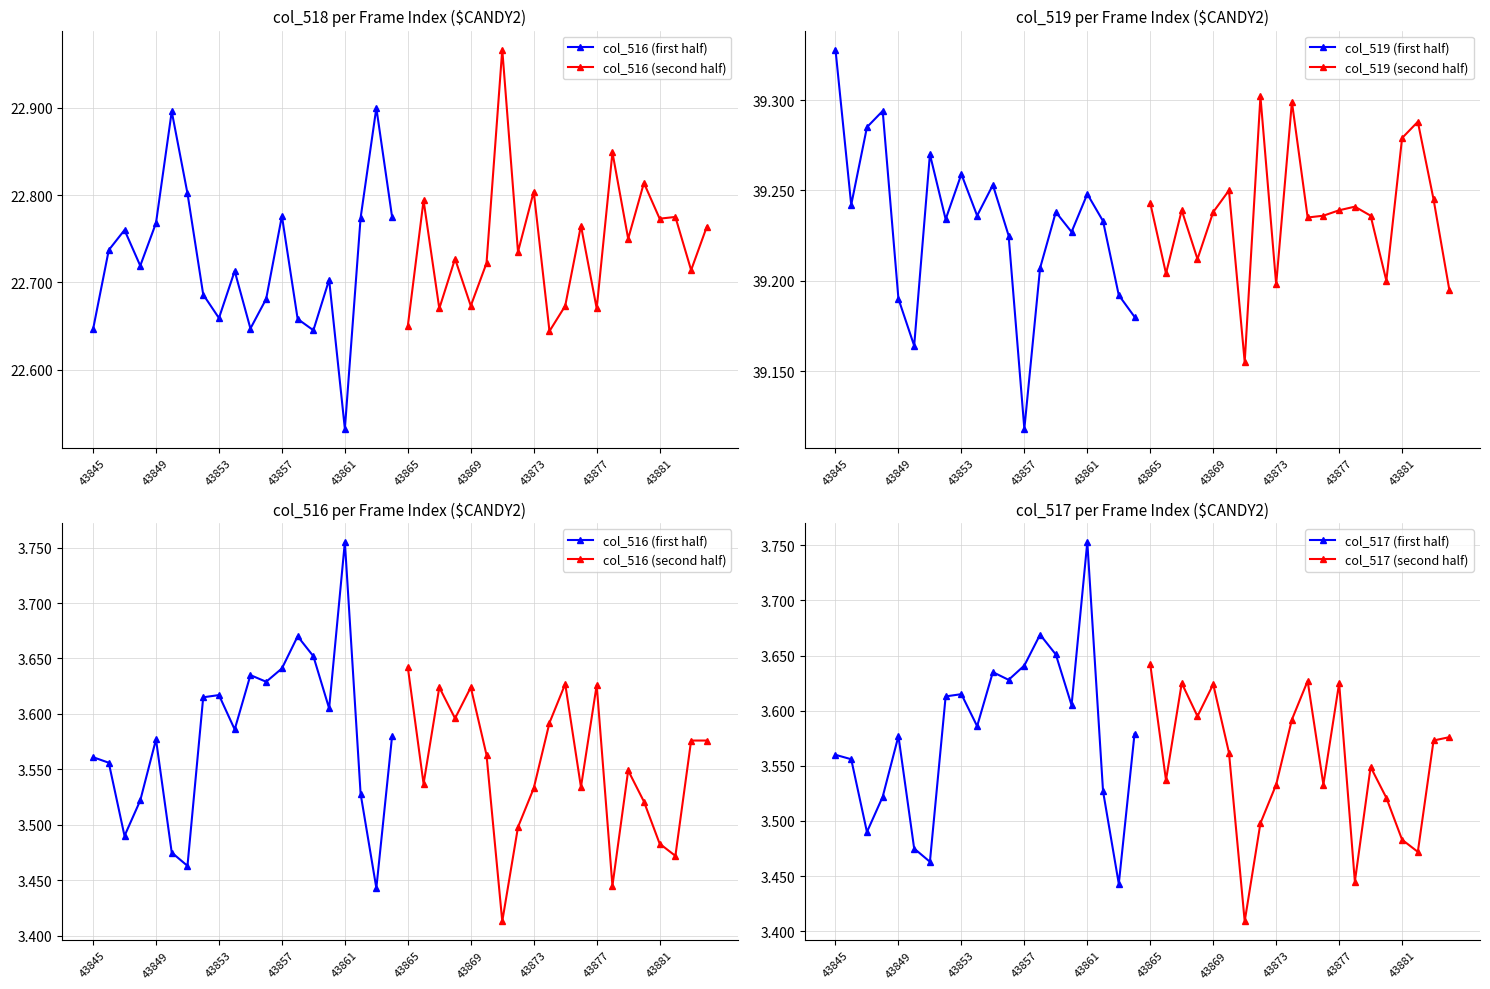

Is the value of col_519 (first half) at 15 greater than the value of col_517 (first half) at 14?

Yes